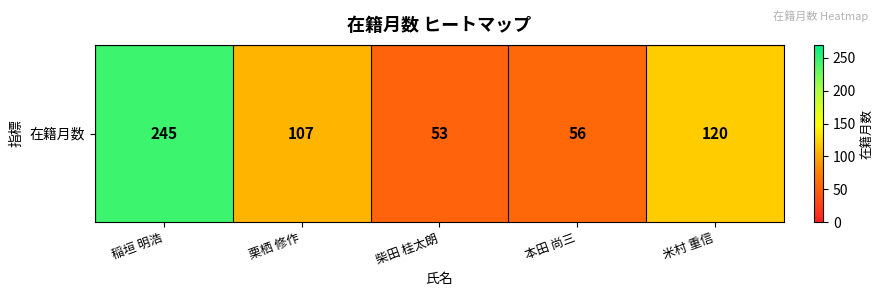

What is the difference between the maximum and minimum values?

192